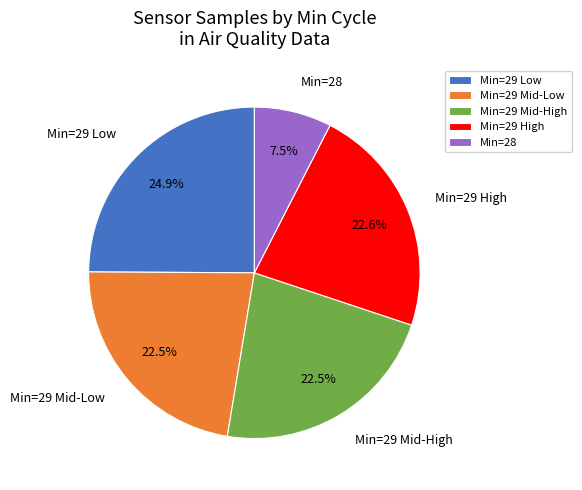

How many slices are in this pie chart?

5